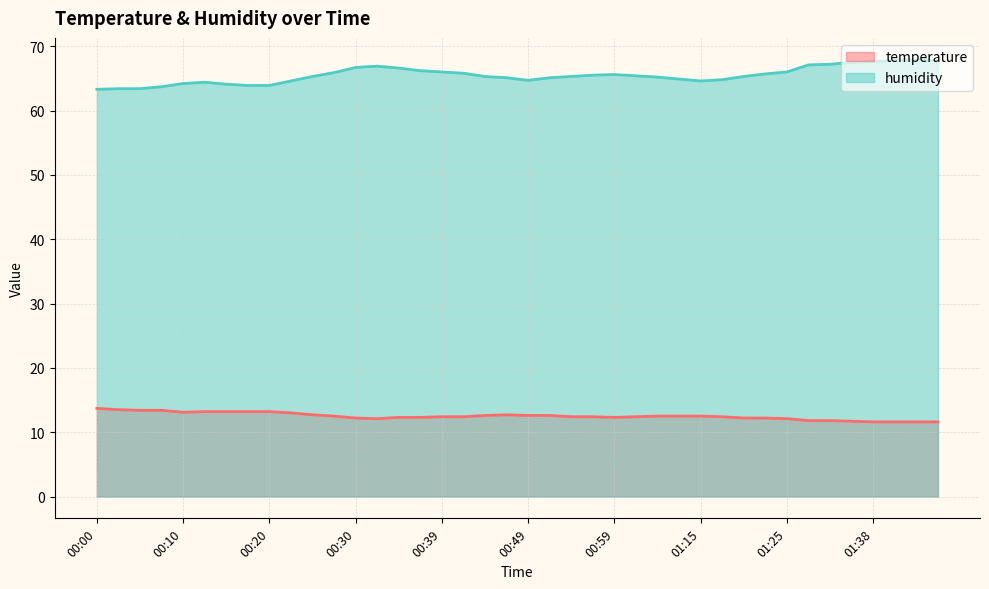

Is it true that humidity equals 102.9 at 01:42?

False